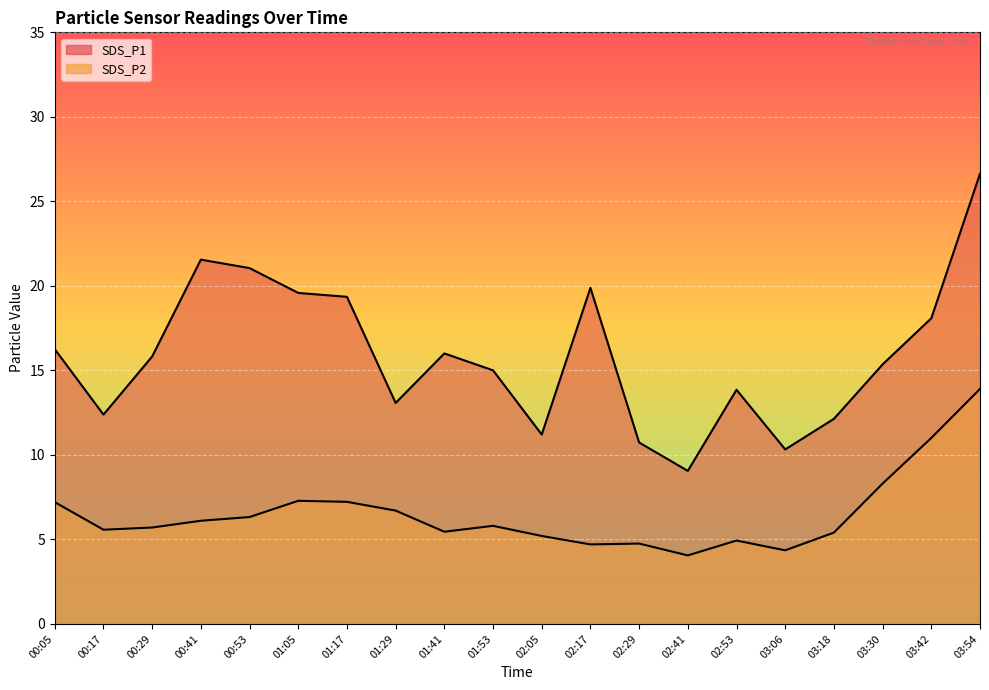

How many values in the SDS_P1 series are below 15?

8